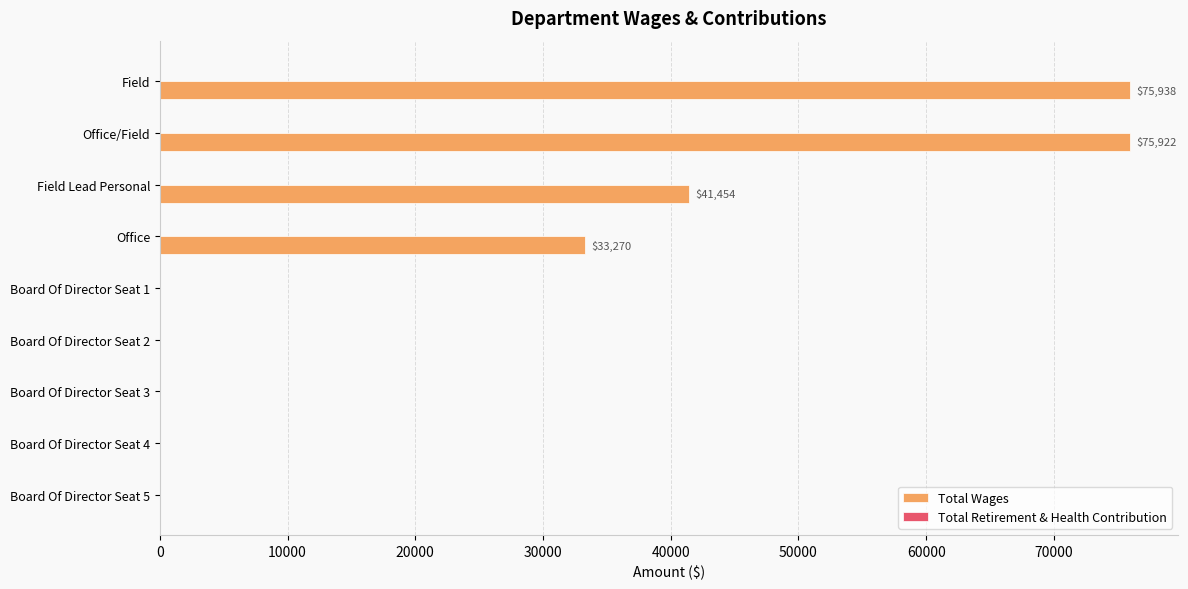

What is the sum of all values?

226584